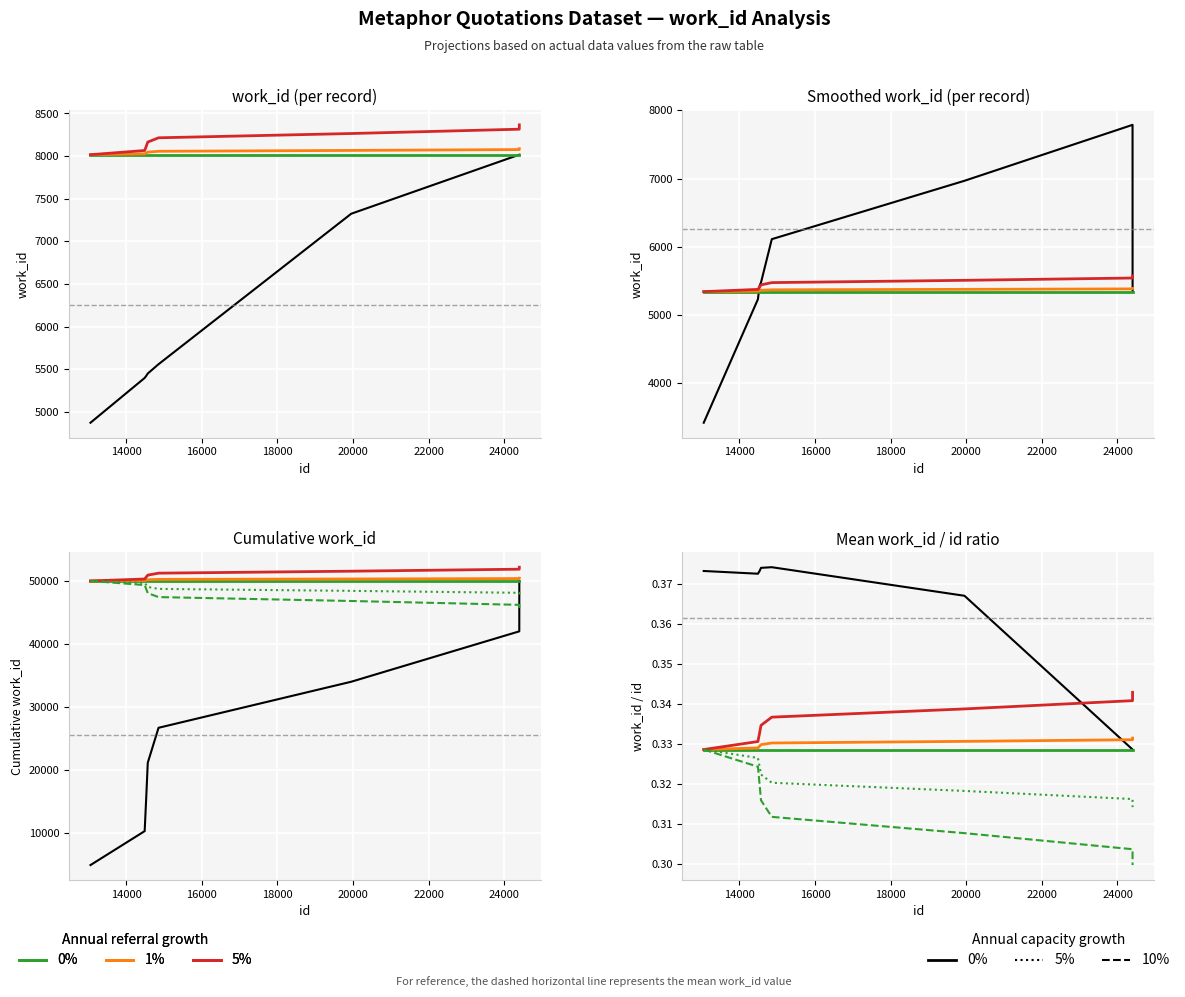

What is the ratio of the value at 14534 to the value at 24398?

0.7